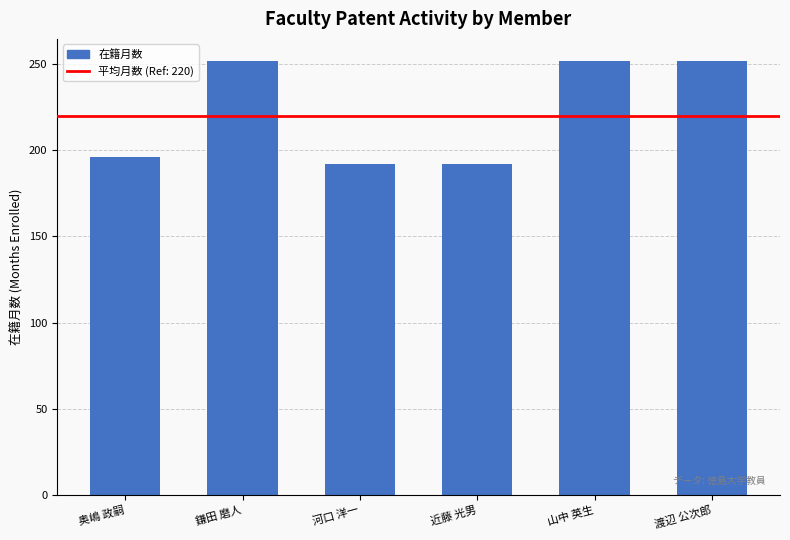

Does the chart contain stacked bars?

No